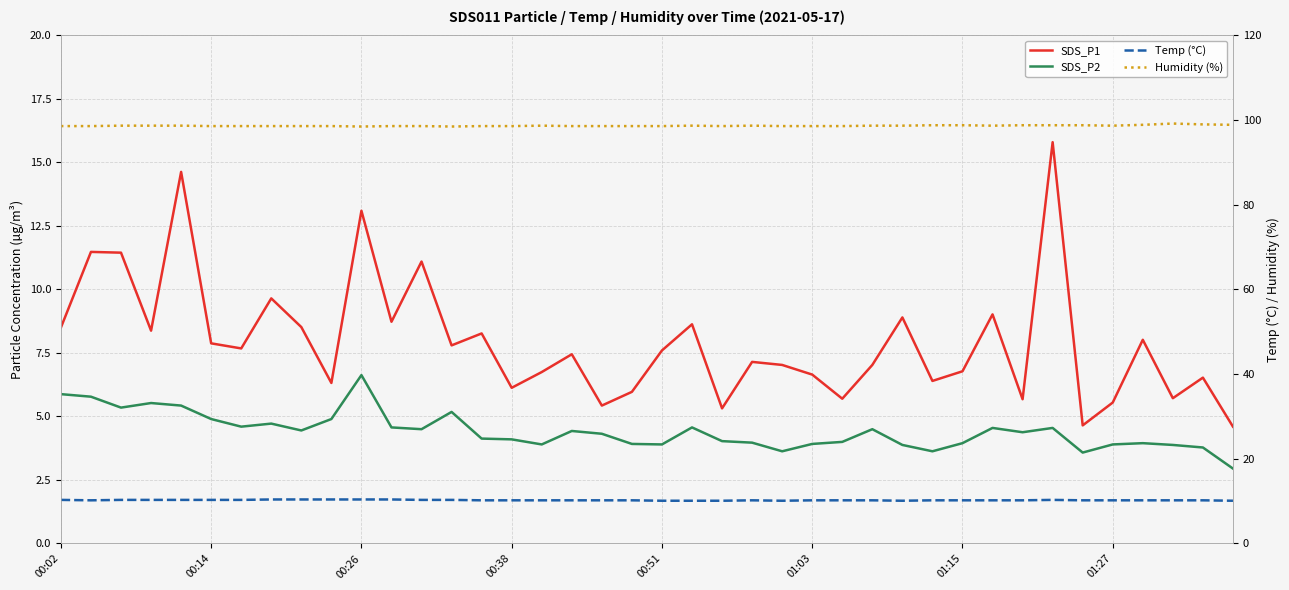

Is it true that Temp (°C) equals 5.7 at 32?

False